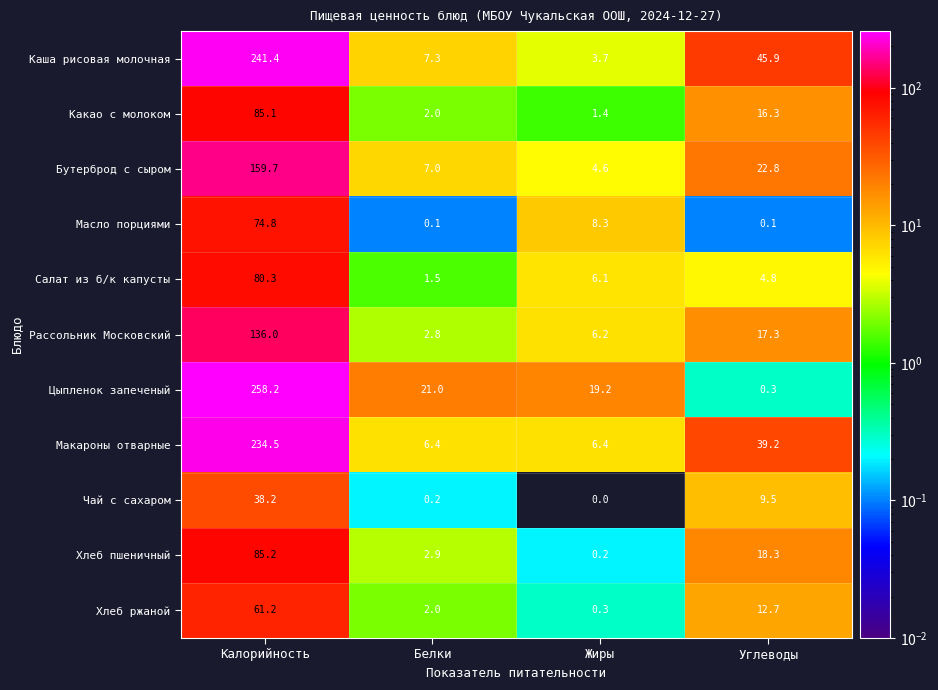

At how many categories does at least one series exceed 112?

1